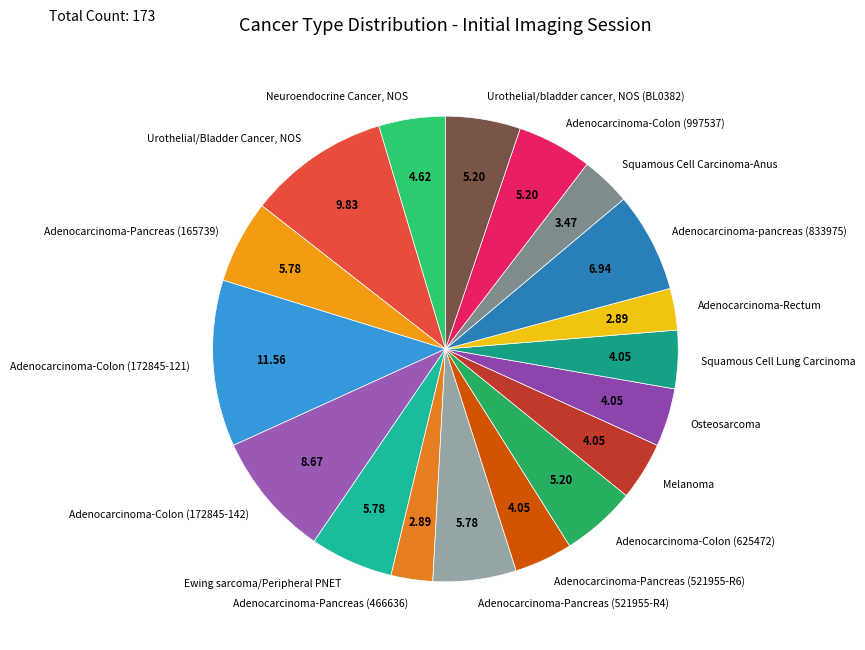

Is the sum of Neuroendocrine Cancer, NOS and Adenocarcinoma-Pancreas (521955-R6) greater than half?

No